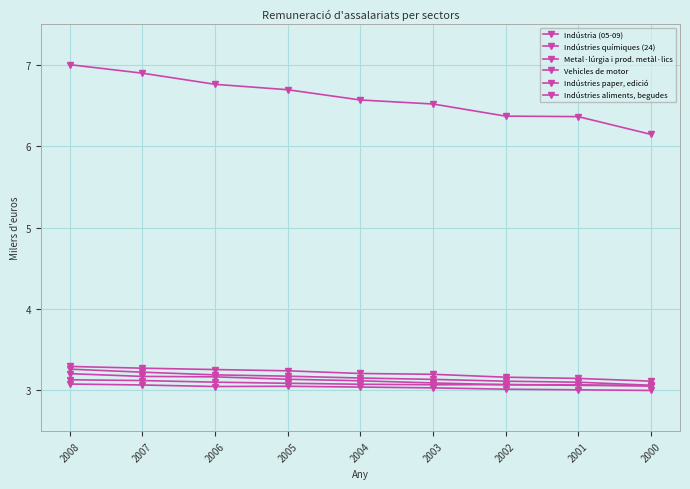

Which series has the largest total across all categories?

Indústria (05-09)